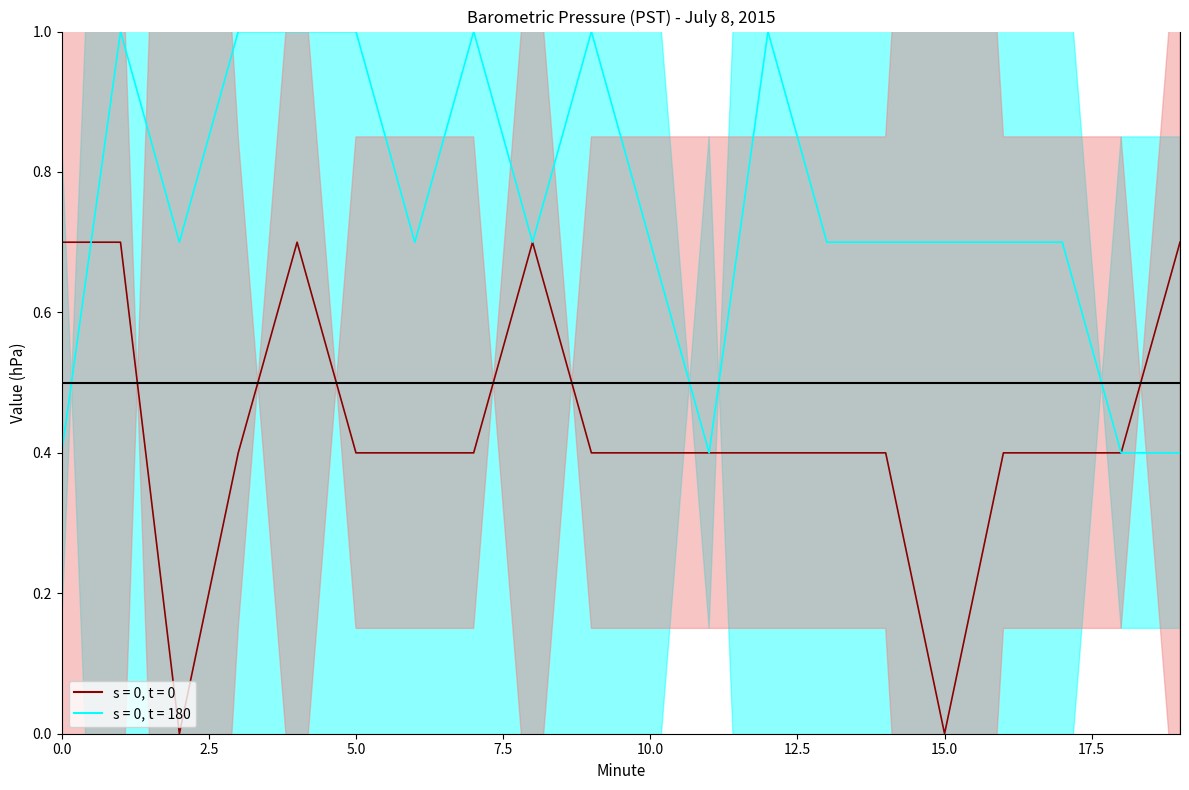

Is it true that s = 0, t = 0 equals 0.4 at 13?

True